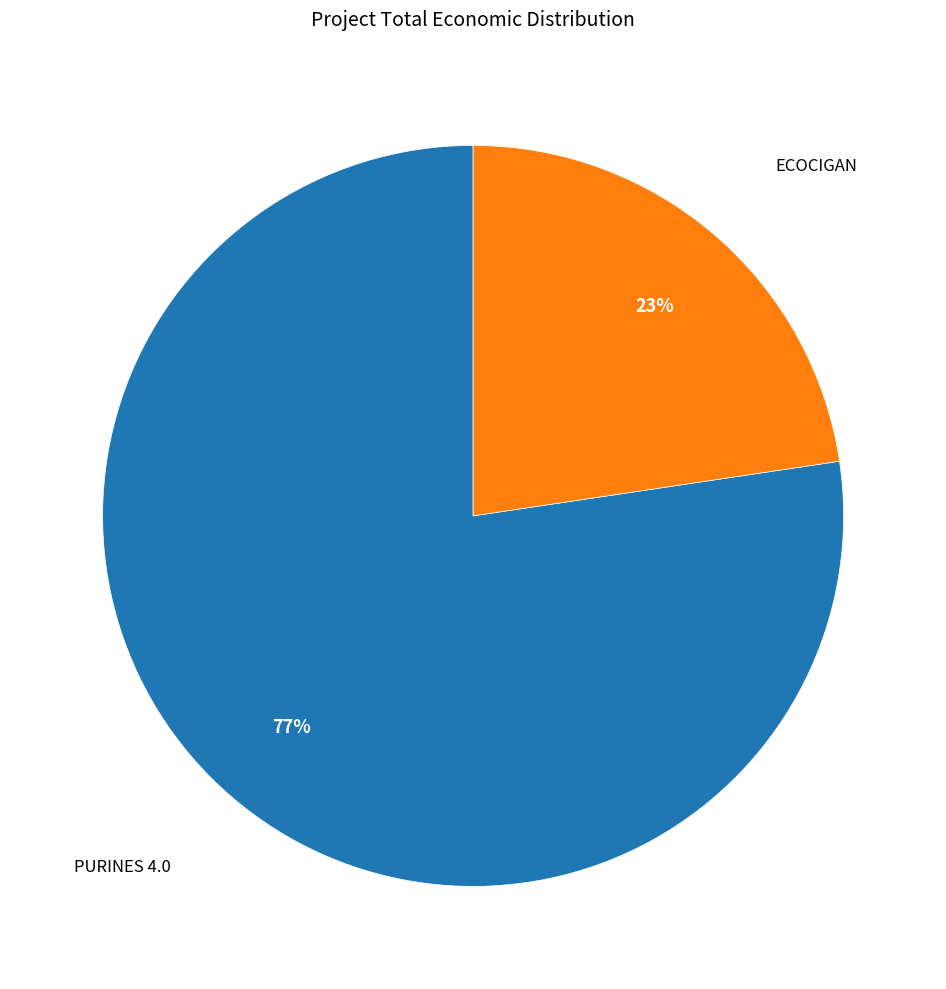

Does any single category account for the majority?

Yes